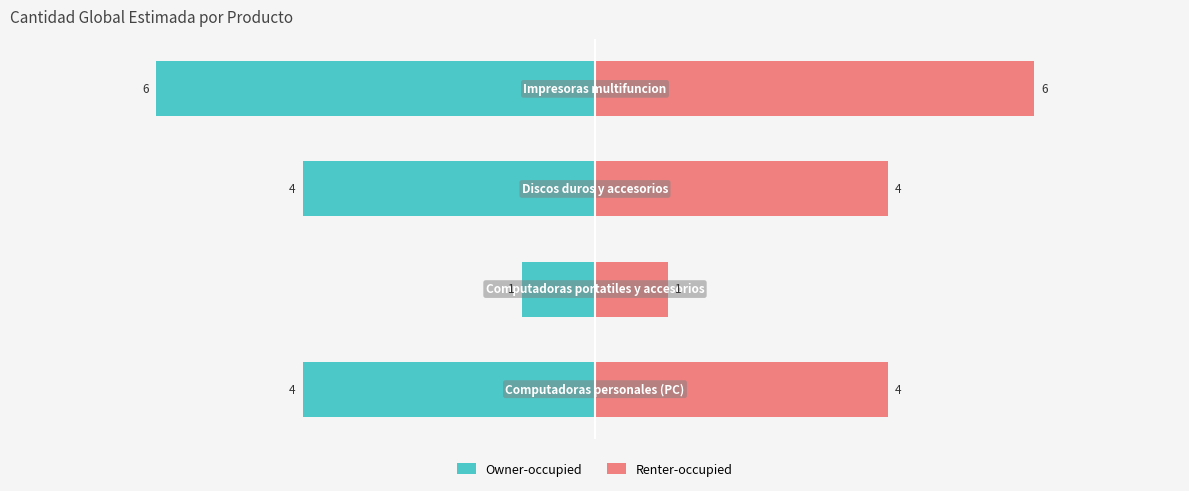

How many bars are there in each group?

2